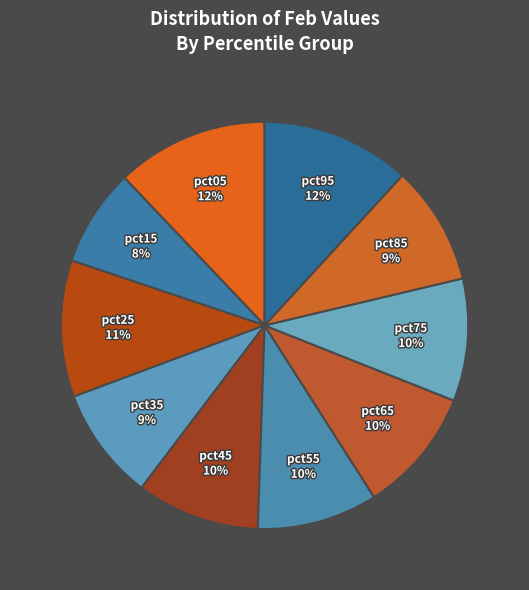

Is there a majority slice in this chart?

No